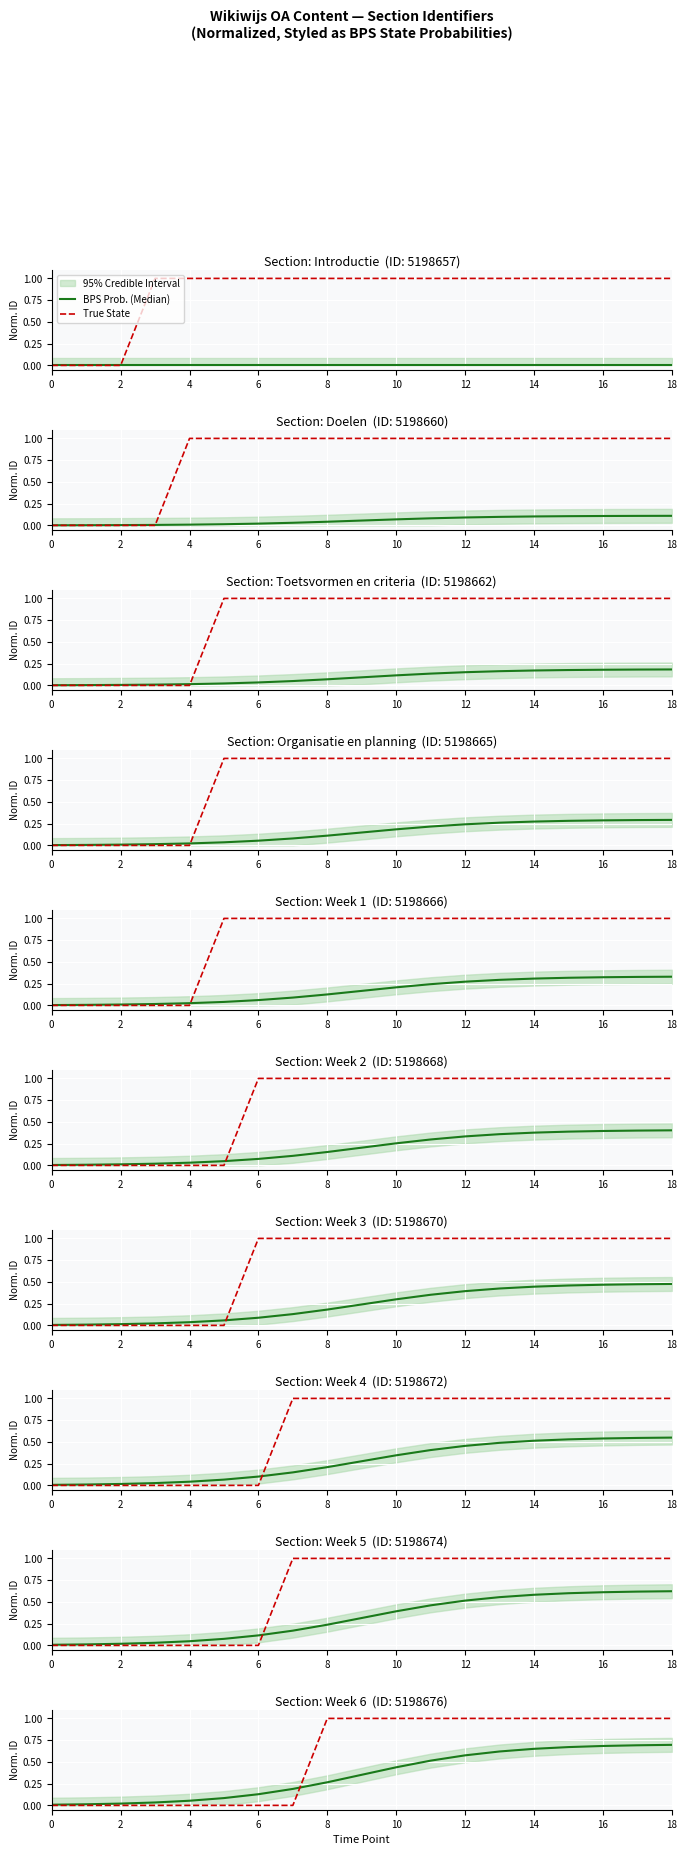

How many lines are shown in the chart?

2